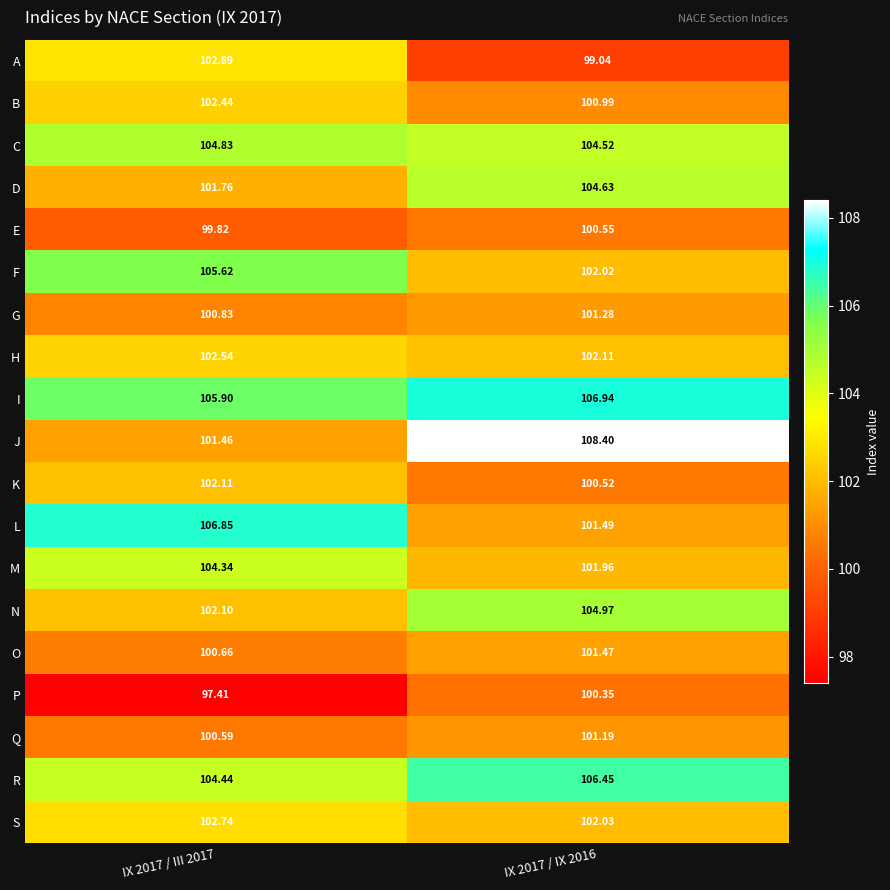

Which series has the largest total across all categories?

I